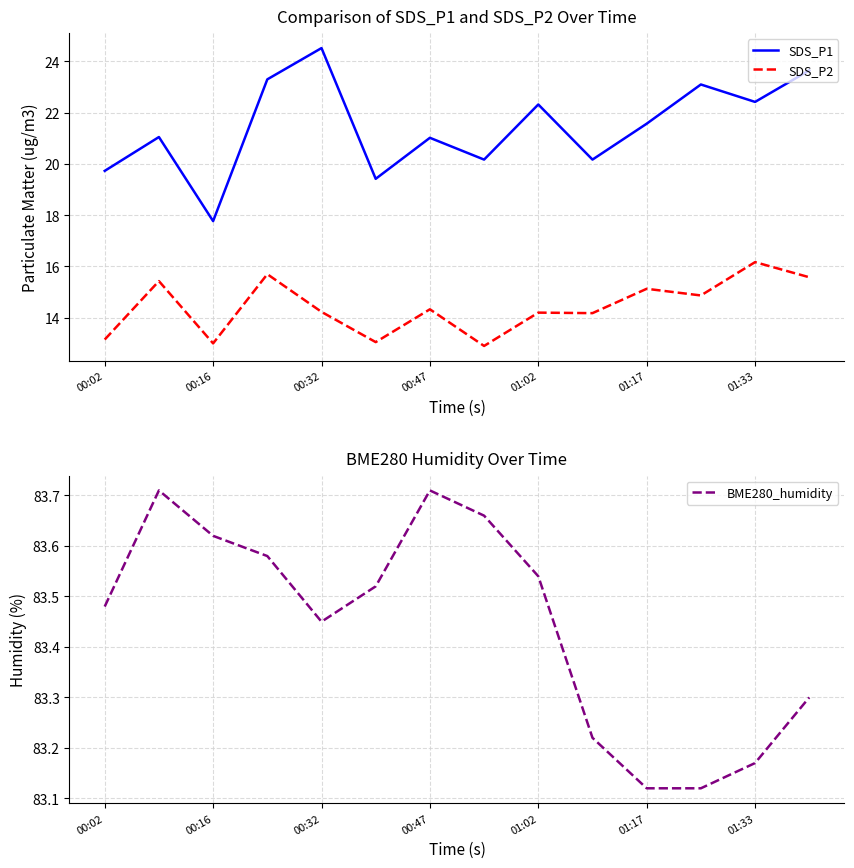

Is it true that SDS_P1 equals 19.7 at 00:02?

True